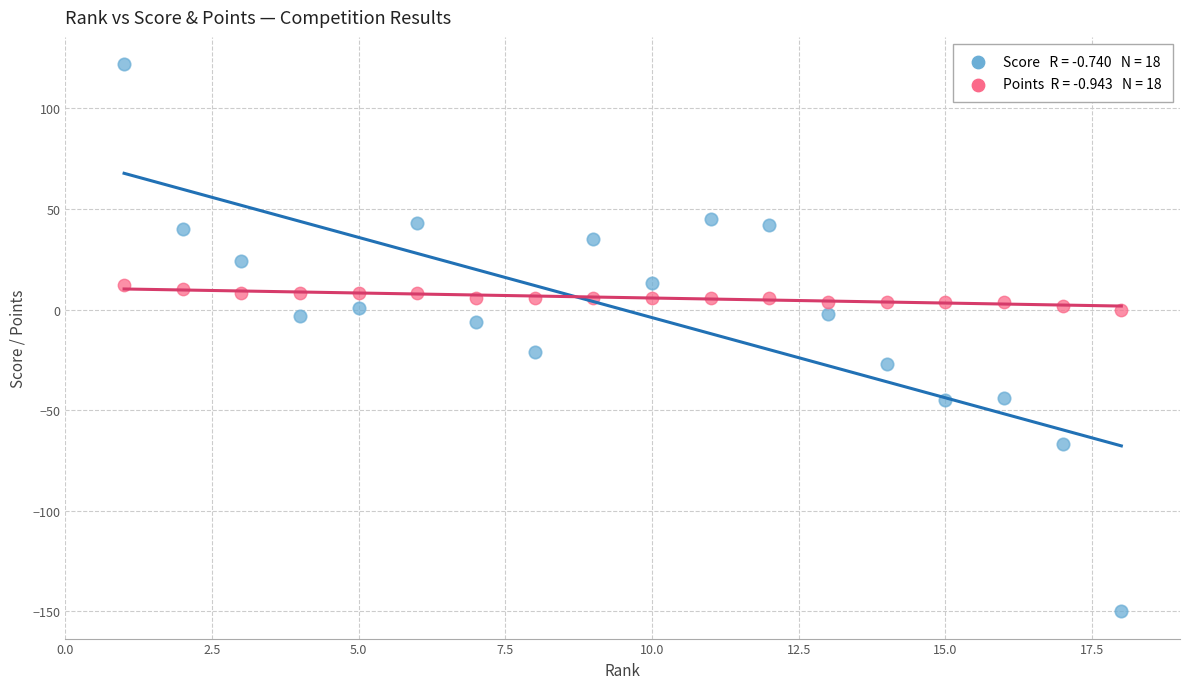

Across all data points, what is the range of Y values (max minus min)?

272